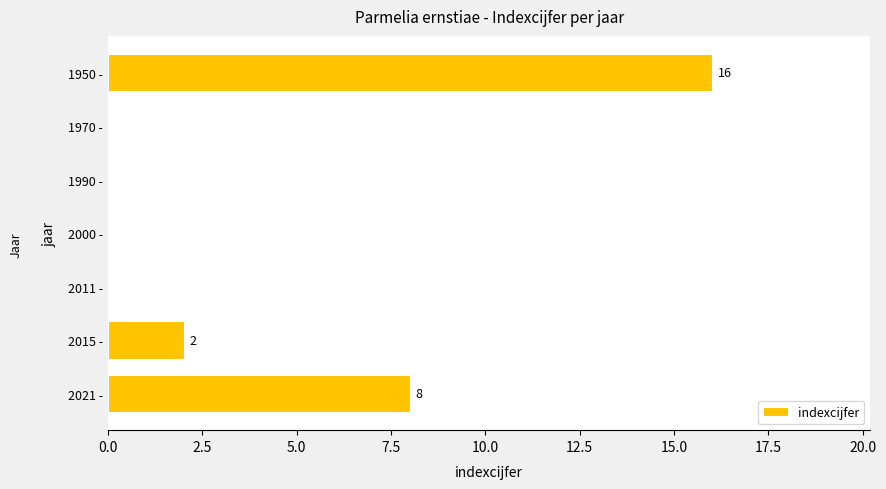

True or false: the data shows 1 at 2015 -.

False